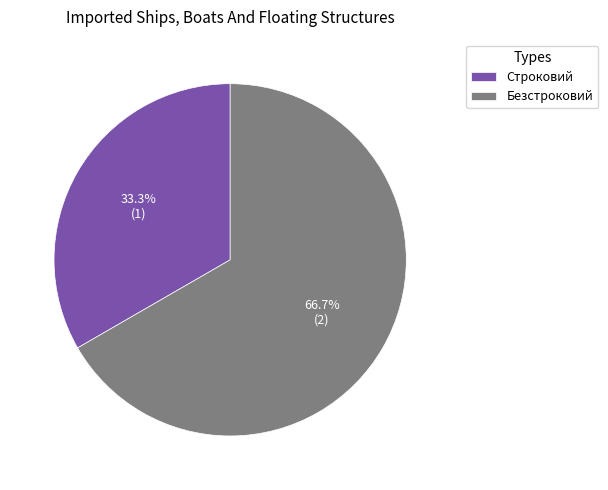

How many segments does this pie chart have?

2